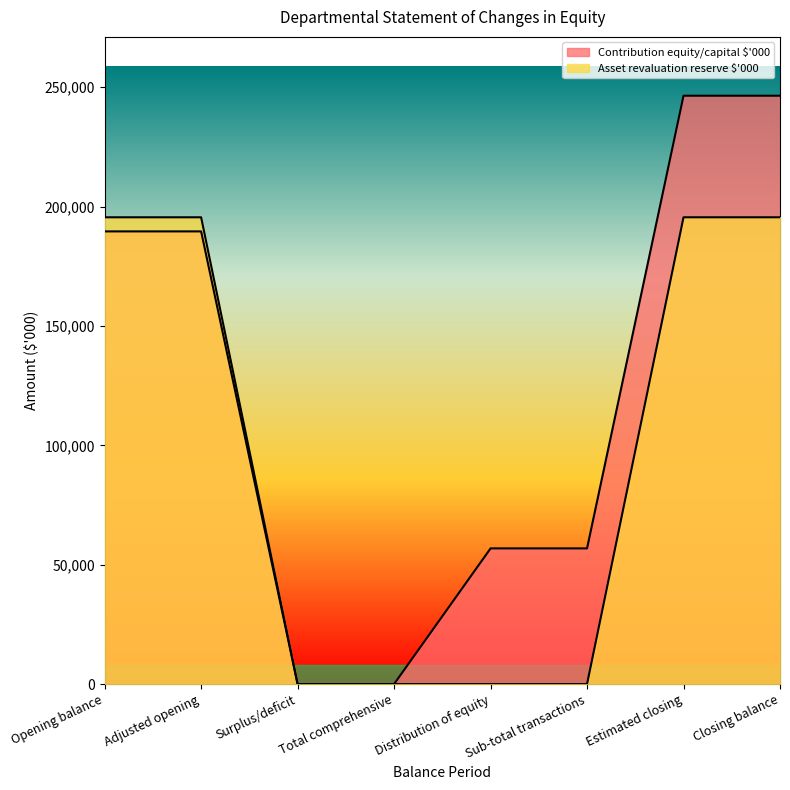

List the series in order of their overall mean, highest first.

Contribution equity/capital $'000, Asset revaluation reserve $'000